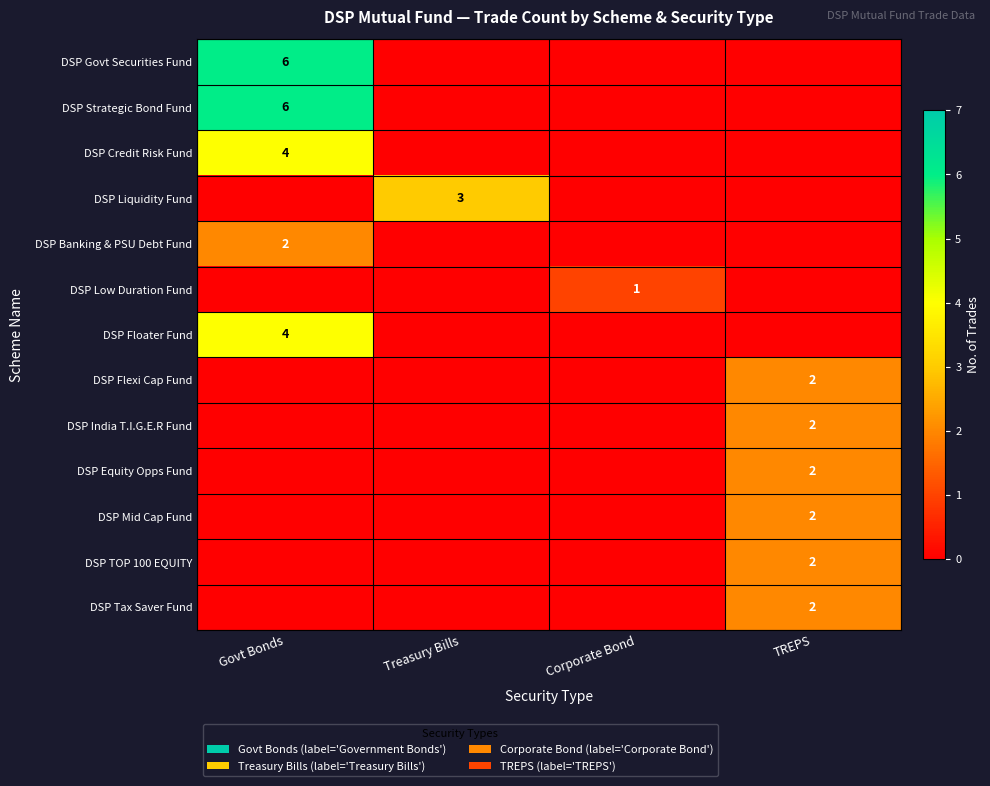

The DSP Liquidity Fund series shows 2 at Treasury Bills. True or false?

False